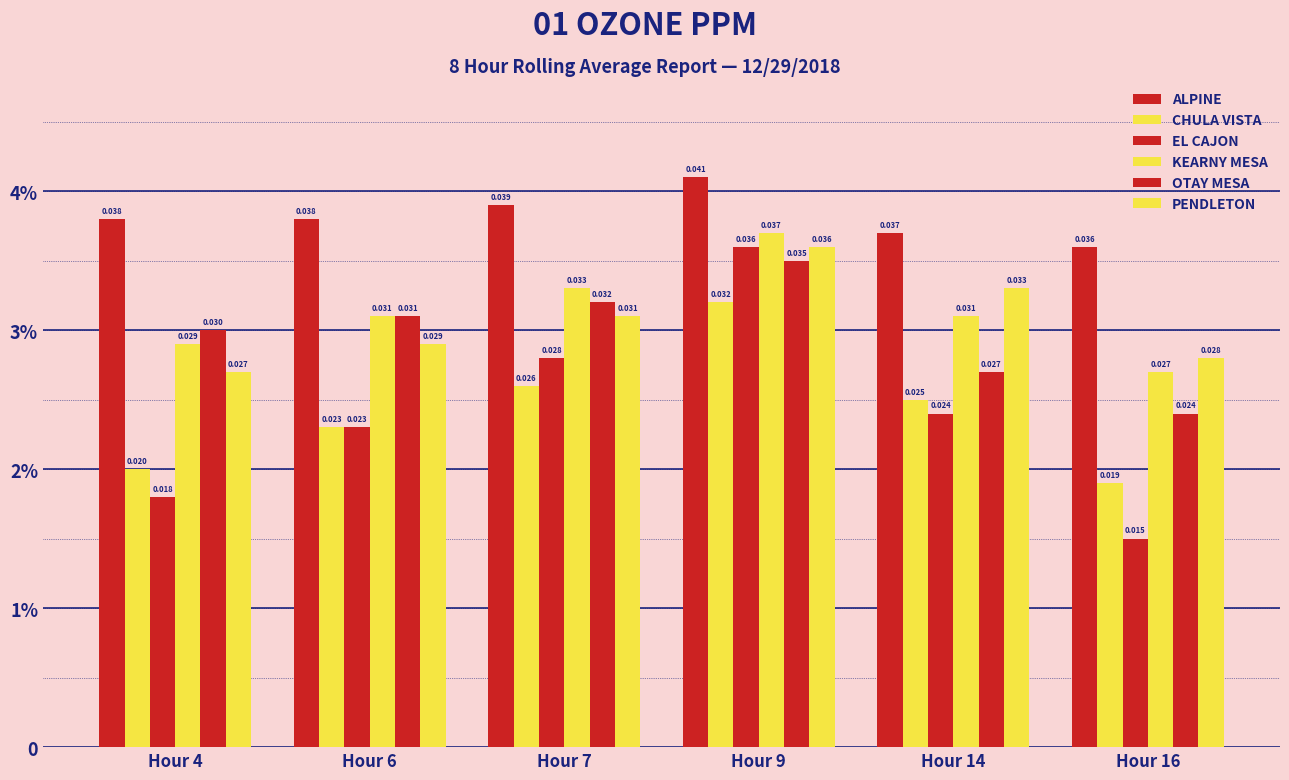

At how many categories does at least one series exceed 0?

6